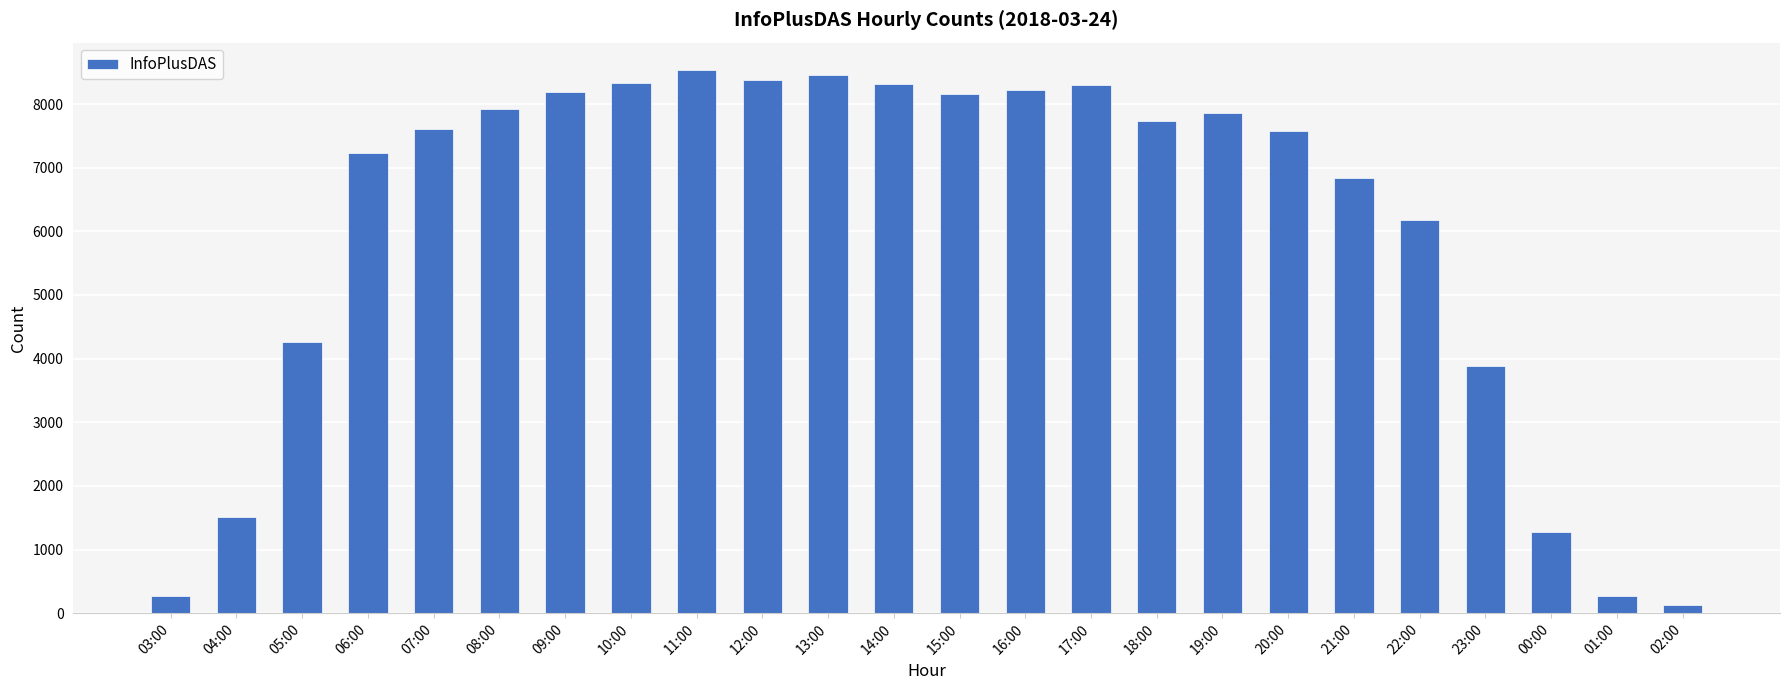

How many distinct data groups are displayed?

1